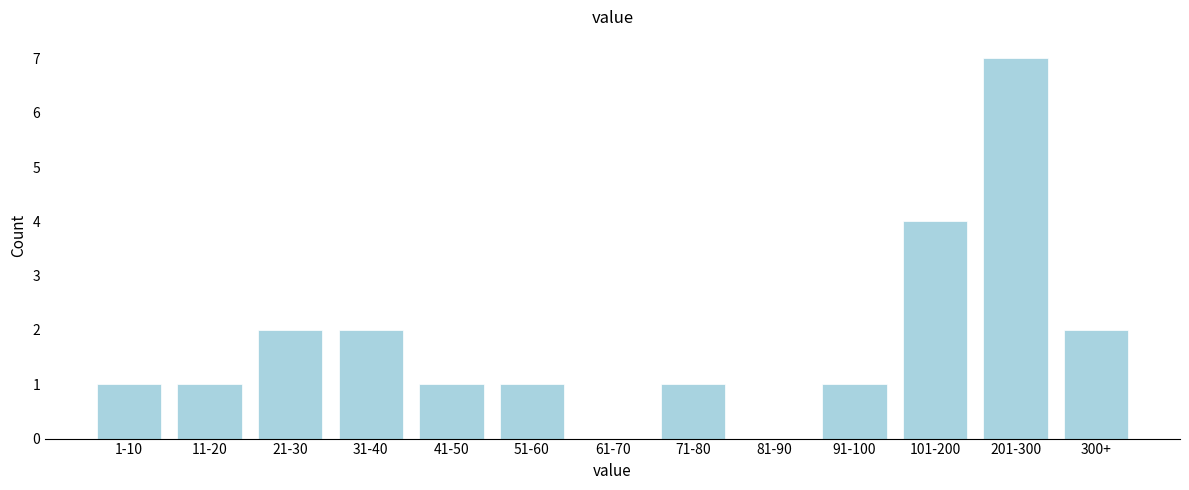

Reading left to right, transcribe all the data shown in this chart.

1-10=1	11-20=1	21-30=2	31-40=2	41-50=1	51-60=1	61-70=0	71-80=1	81-90=0	91-100=1	101-200=4	201-300=7	300+=2